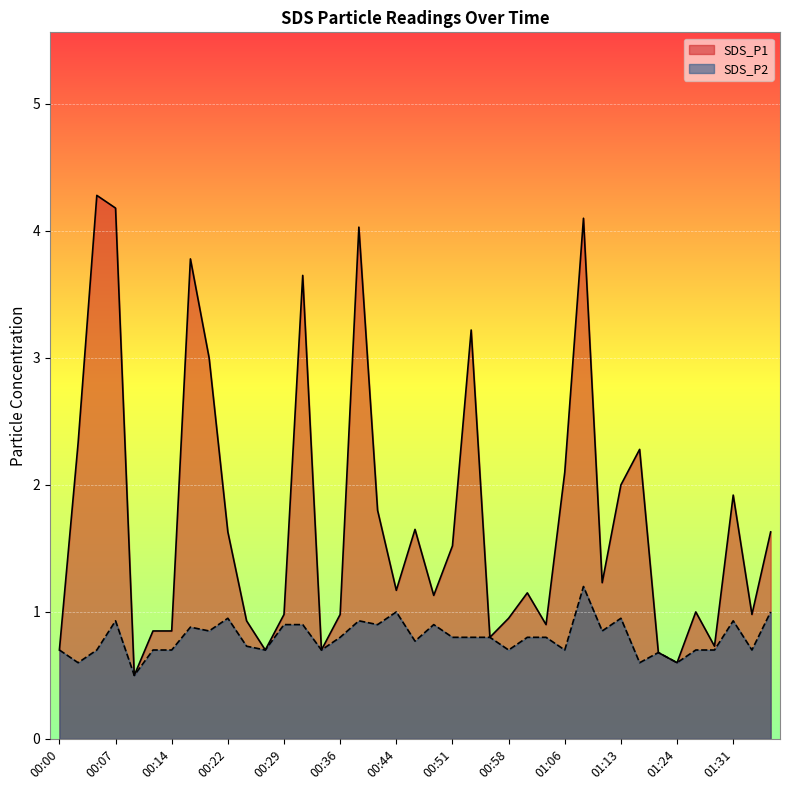

What is the value of the SDS_P2 point at the 30th from the left?

0.8